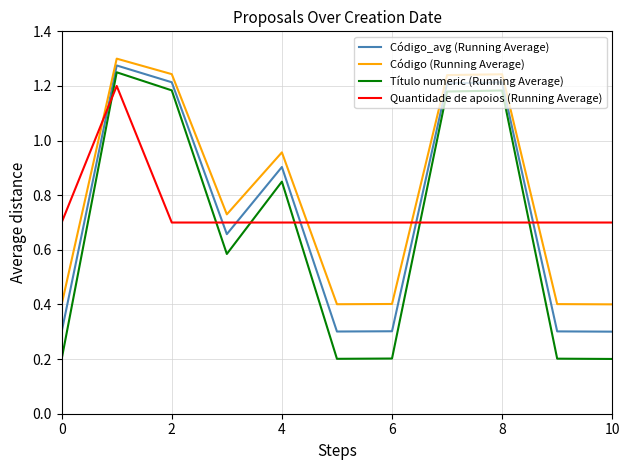

How many intersections are there between Quantidade de apoios (Running Average) and Código_avg (Running Average)?

6